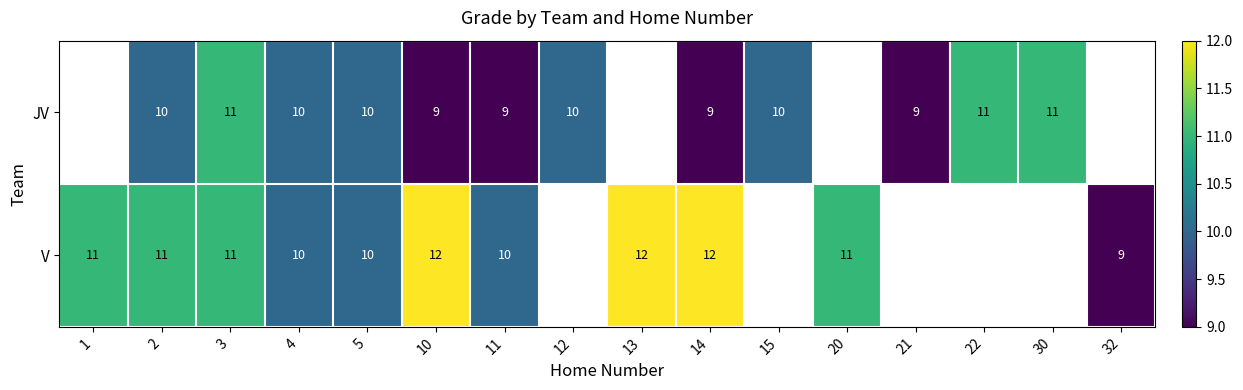

The V series shows 6 at 2. True or false?

False